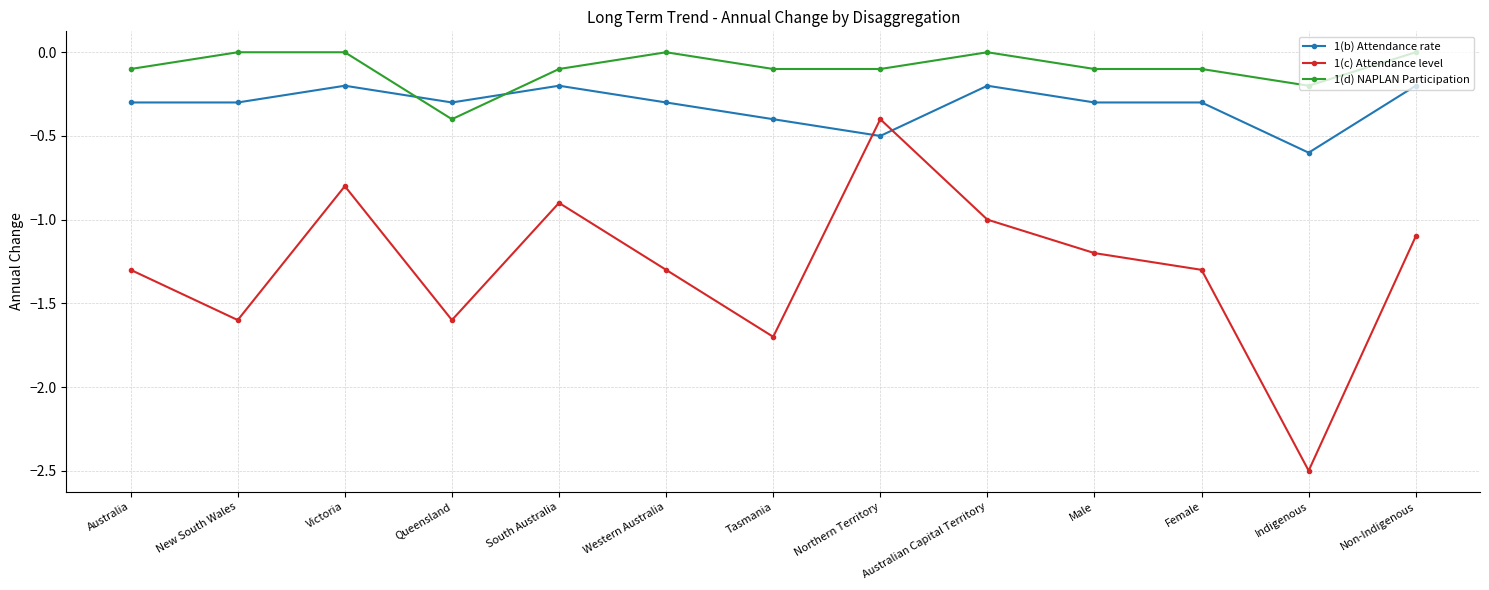

Between Queensland and Australian Capital Territory, which series saw the biggest shift?

1(c) Attendance level